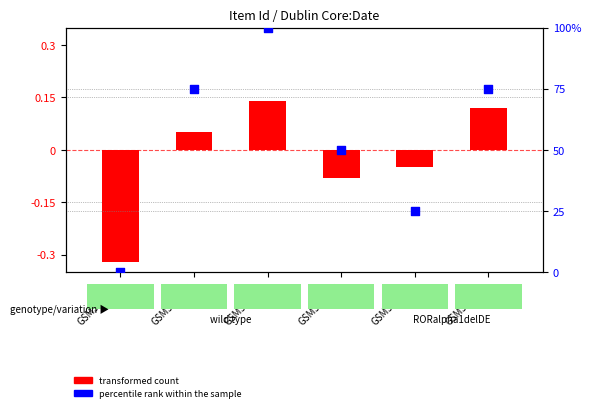

What is the total value across all series at GSM518353?

100.1